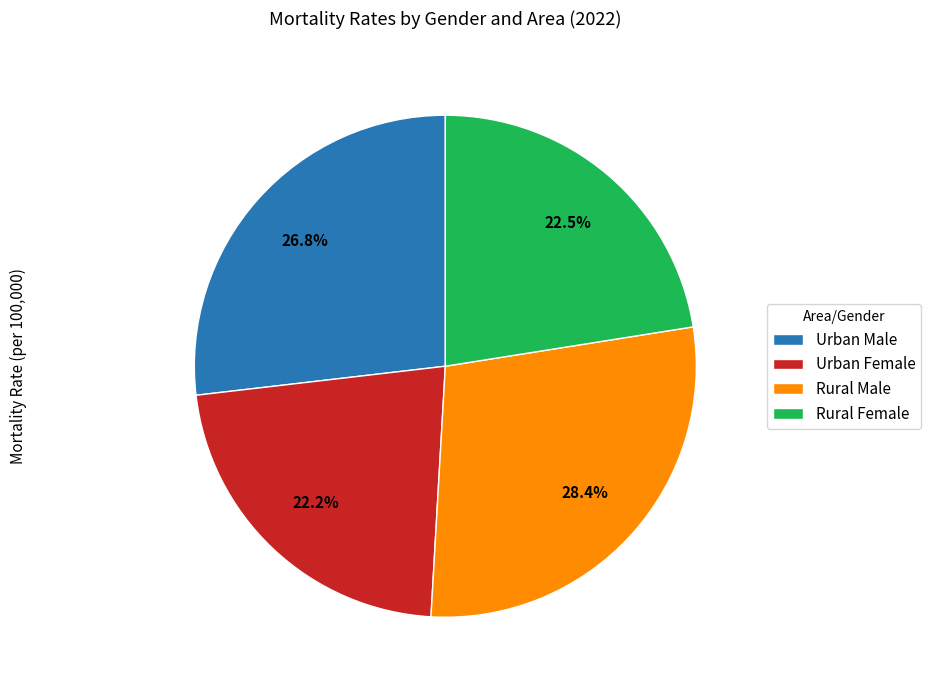

How many segments does this pie chart have?

4